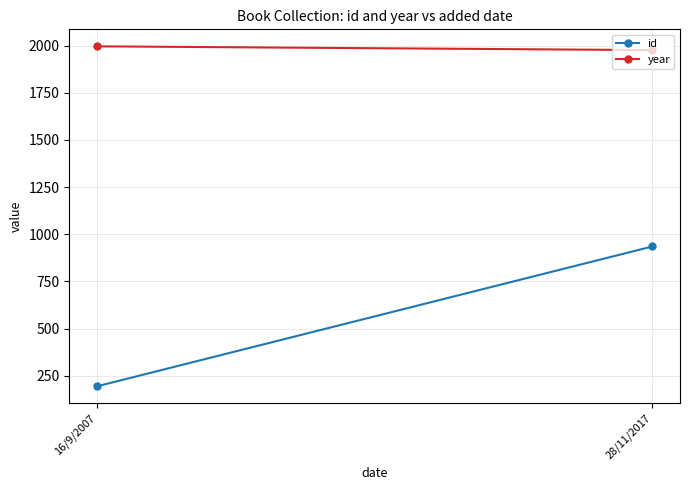

Which label corresponds to the largest value in the chart?

16/9/2007